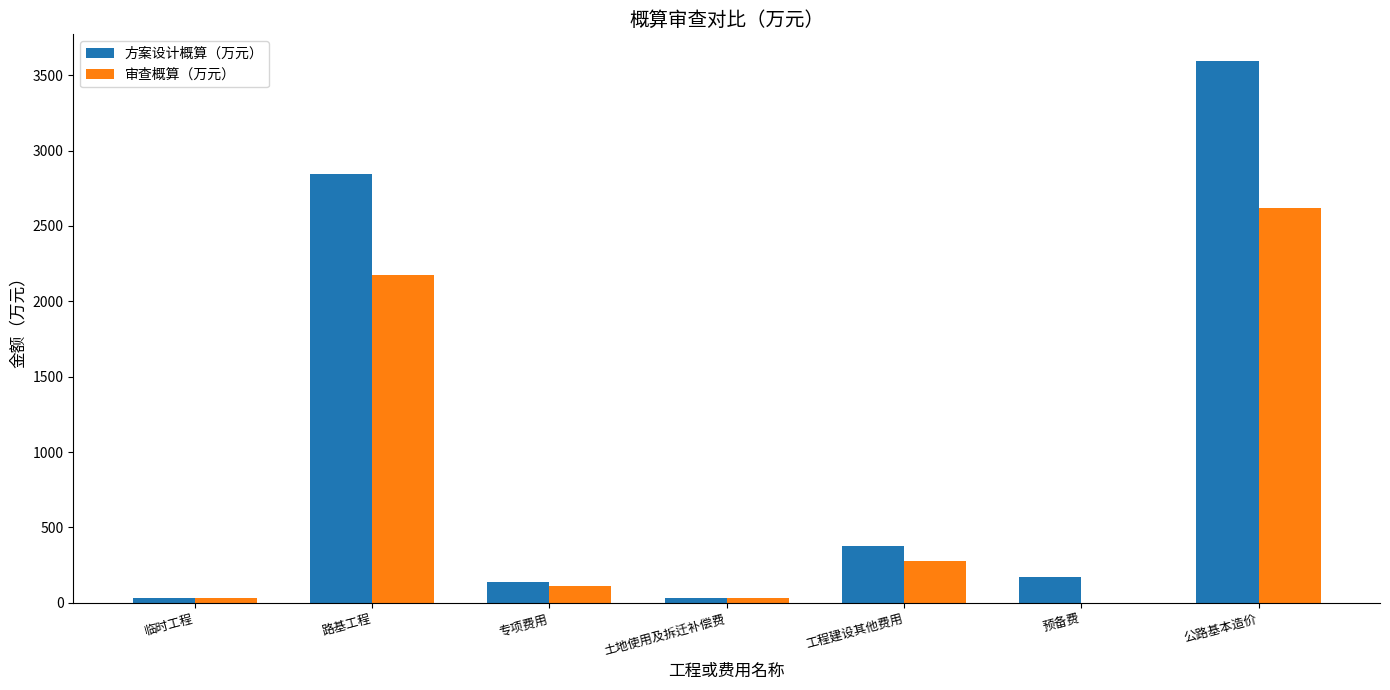

True or false: 审查概算（万元） has a value of 113.6 at 工程建设其他费用.

False